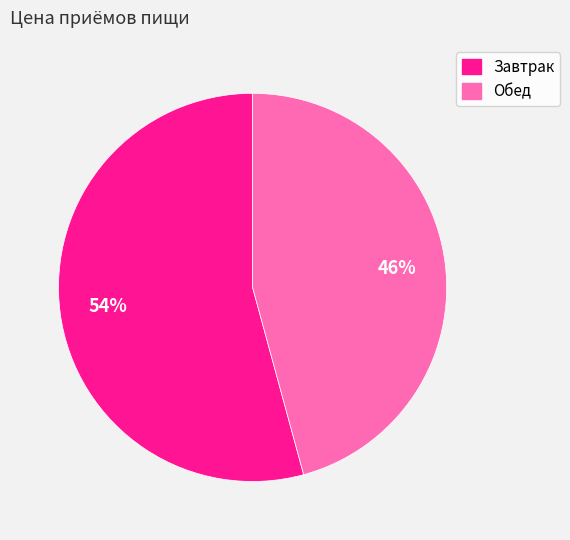

The Завтрак slice represents 63% of the pie. True or false?

False